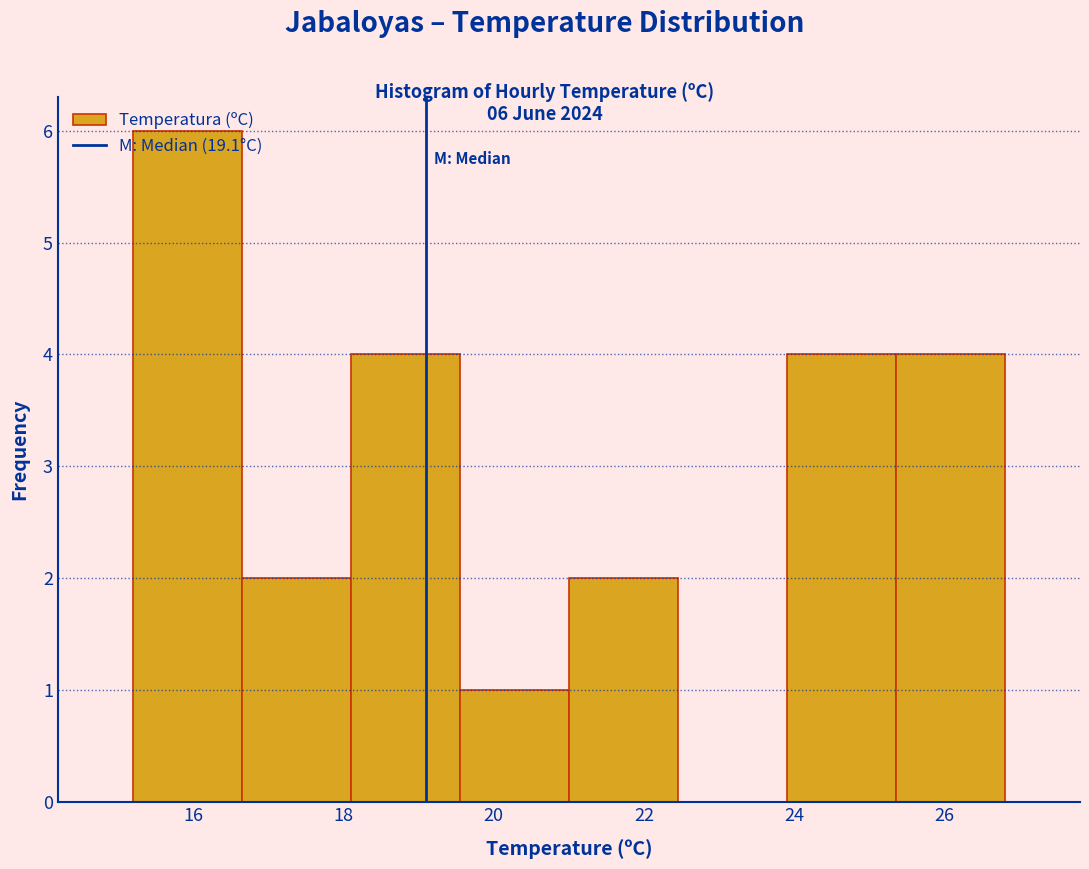

Which range on the x-axis has the tallest bar?

15.20 to 16.65